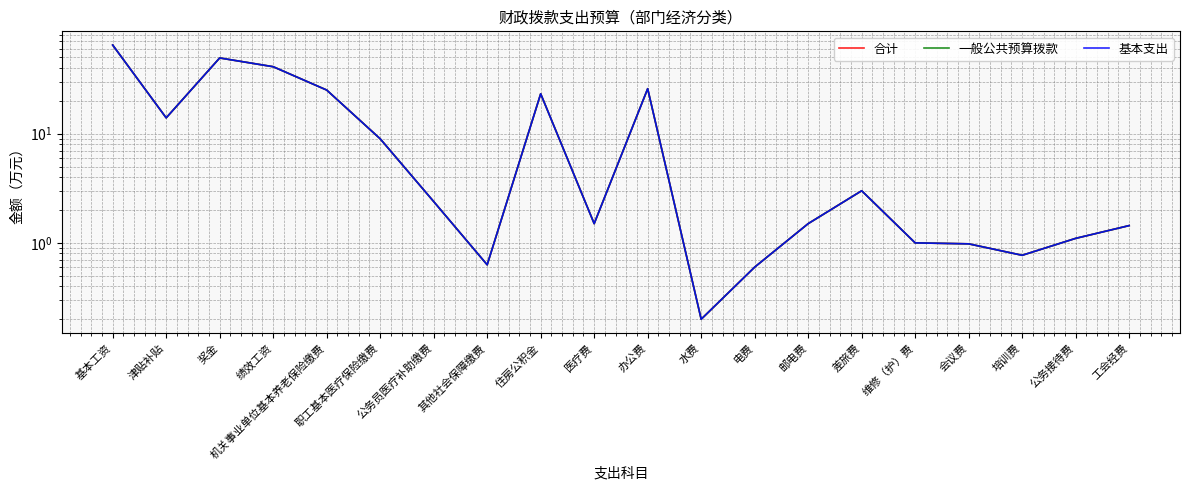

Where does the 一般公共预算拨款 series first go above 2?

基本工资